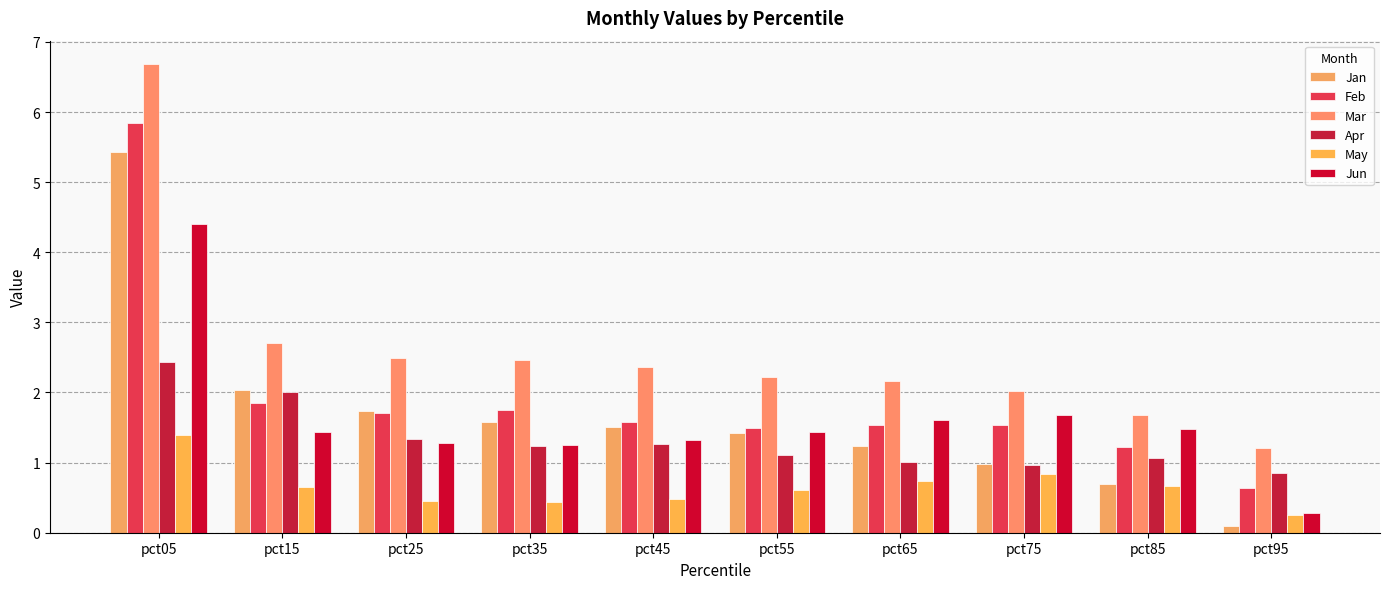

Which category has the highest value across all series?

pct05